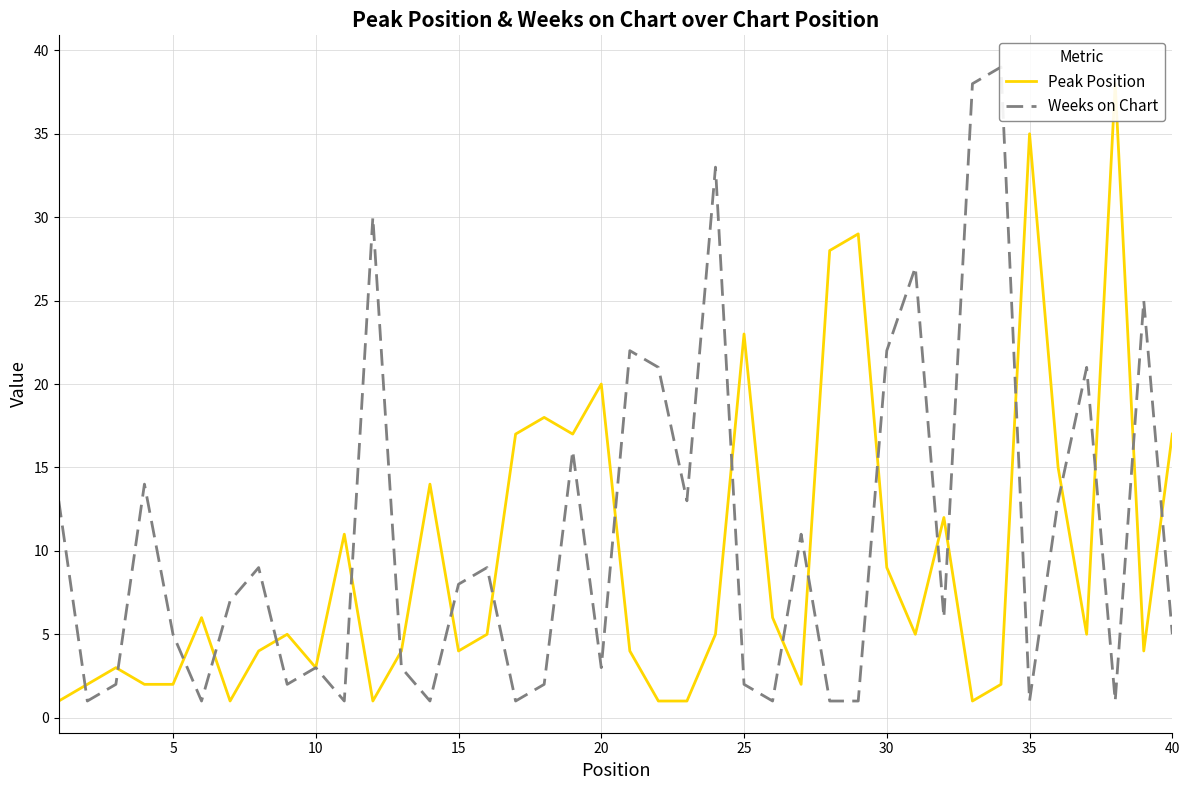

List the series in order of their overall mean, lowest first.

Peak Position, Weeks on Chart